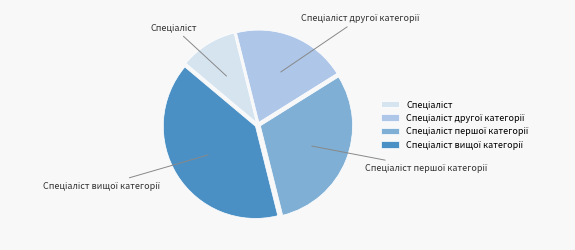

Does any single category account for the majority?

No